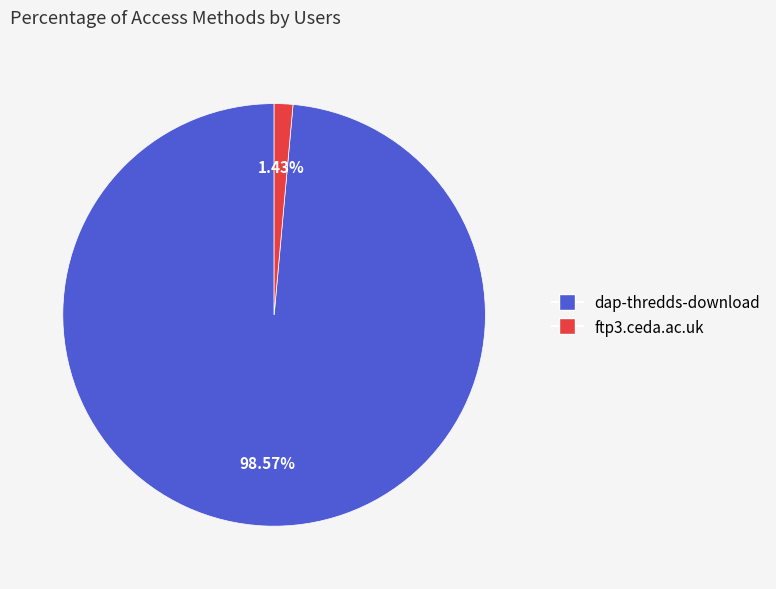

Rank the categories by value from lowest to highest.

ftp3.ceda.ac.uk, dap-thredds-download